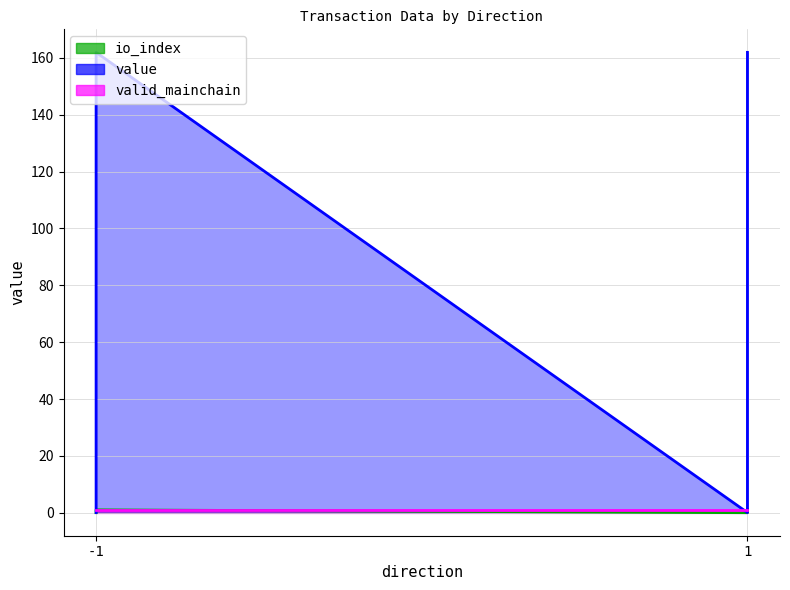

At which category does value reach its first local valley?

1